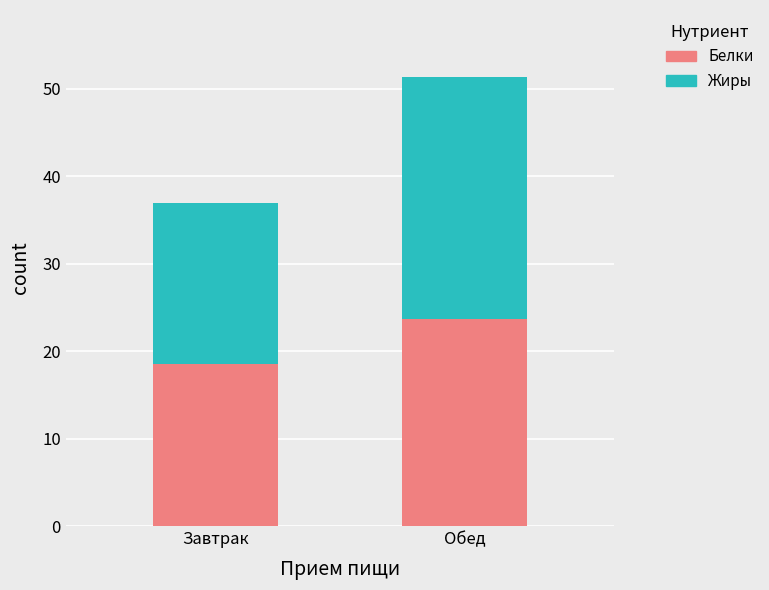

Where does the Белки series first go above 23?

Обед